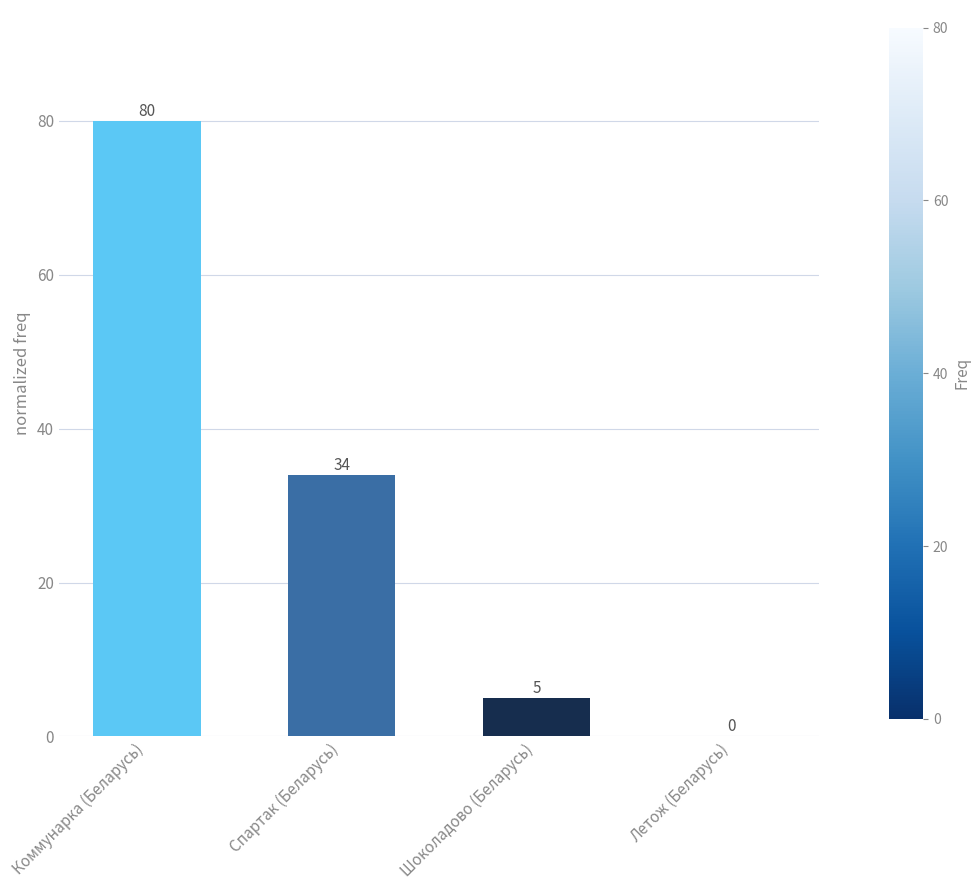

Which label corresponds to the largest value in the chart?

Коммунарка (Беларусь)